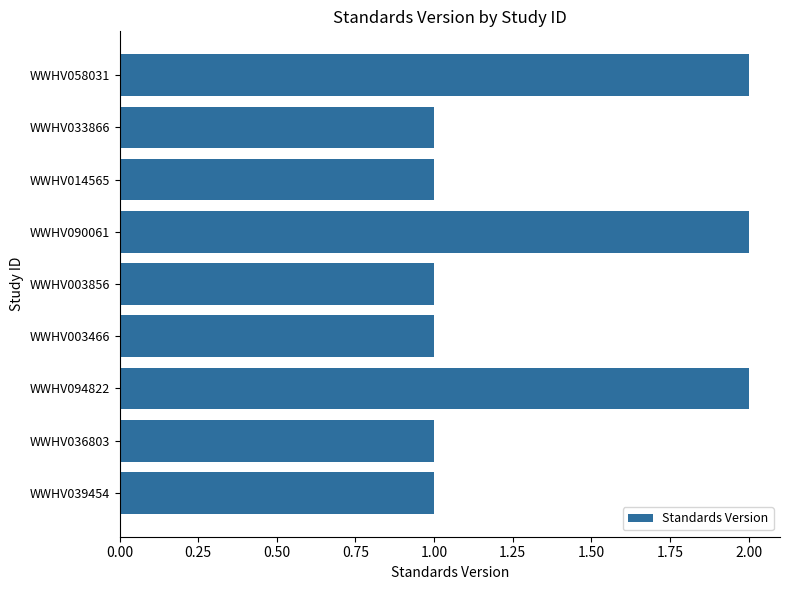

True or false: the data shows 3 at WWHV058031.

False